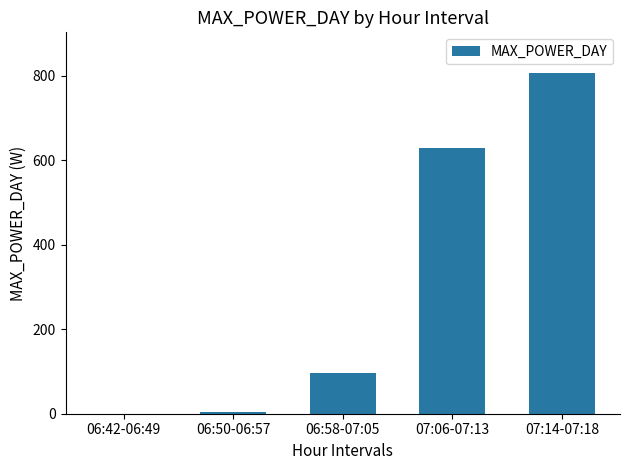

What is the greatest value displayed?

806